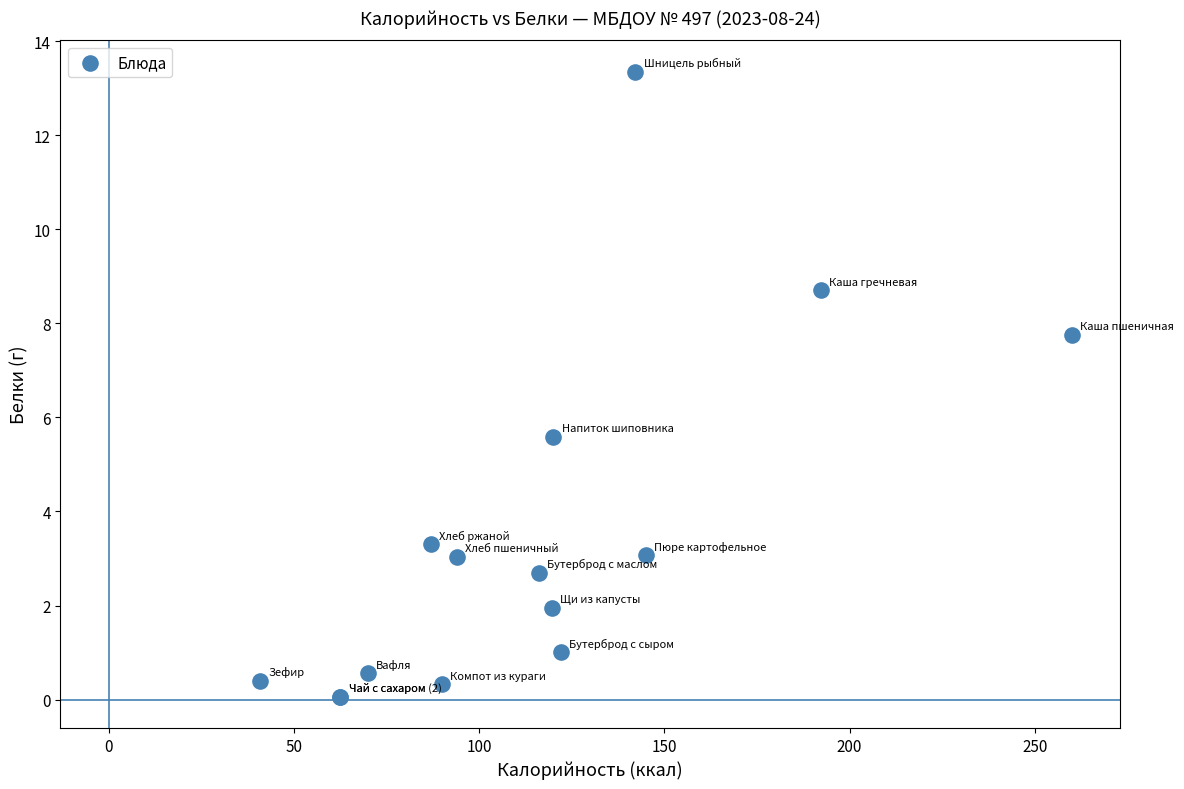

What Y value in the scatter plot is closest to 6?

5.6